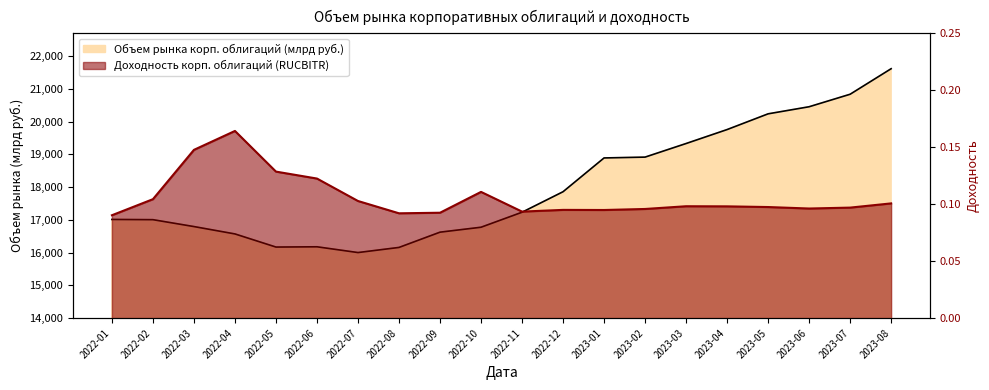

Reading left to right, list all the values displayed in this chart.

Объем рынка корп. облигаций (млрд руб.): 17012.6	17005.7	16795.2	16570.3	16169.5	16177.6	16001.5	16158.1	16624.1	16774.8	17232.7	17859.0	18890.5	18916.0	19330.9	19757.1	20237.5	20454.0	20835.6	21615.4
Доходность корп. облигаций (RUCBITR): 0.1	0.1	0.1	0.2	0.1	0.1	0.1	0.1	0.1	0.1	0.1	0.1	0.1	0.1	0.1	0.1	0.1	0.1	0.1	0.1